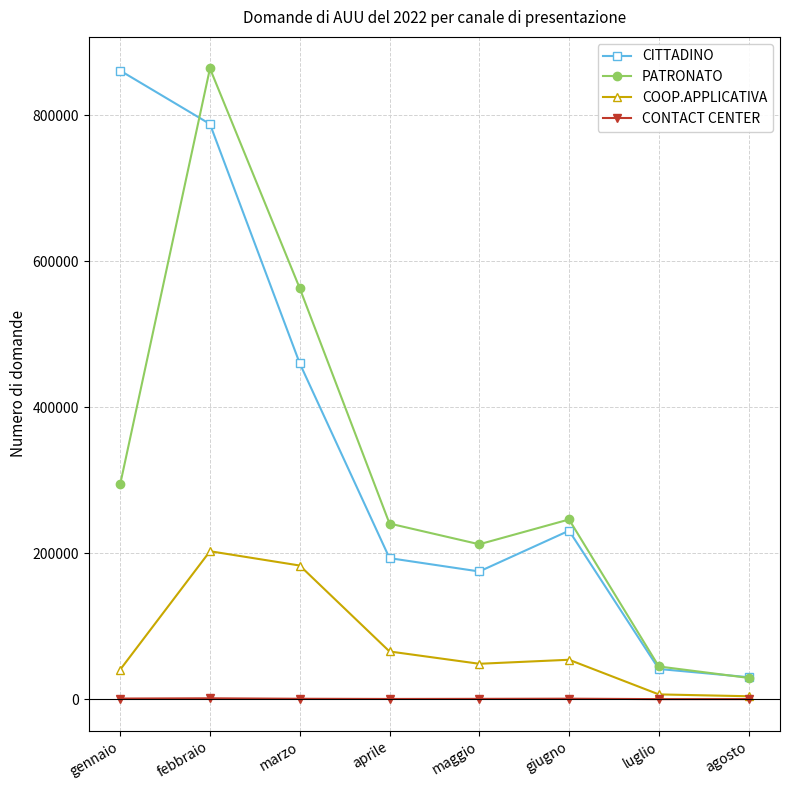

True or false: CITTADINO and CONTACT CENTER cross at least once.

False